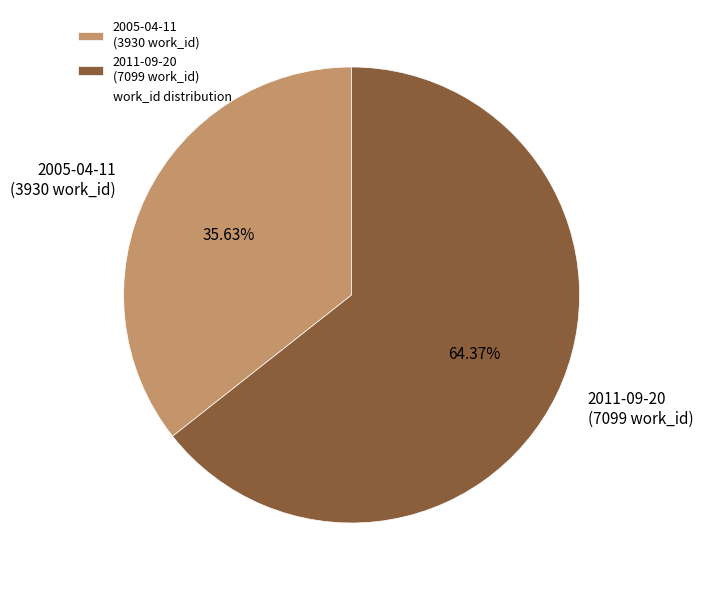

The 2011-09-20 slice represents 77% of the pie. True or false?

False